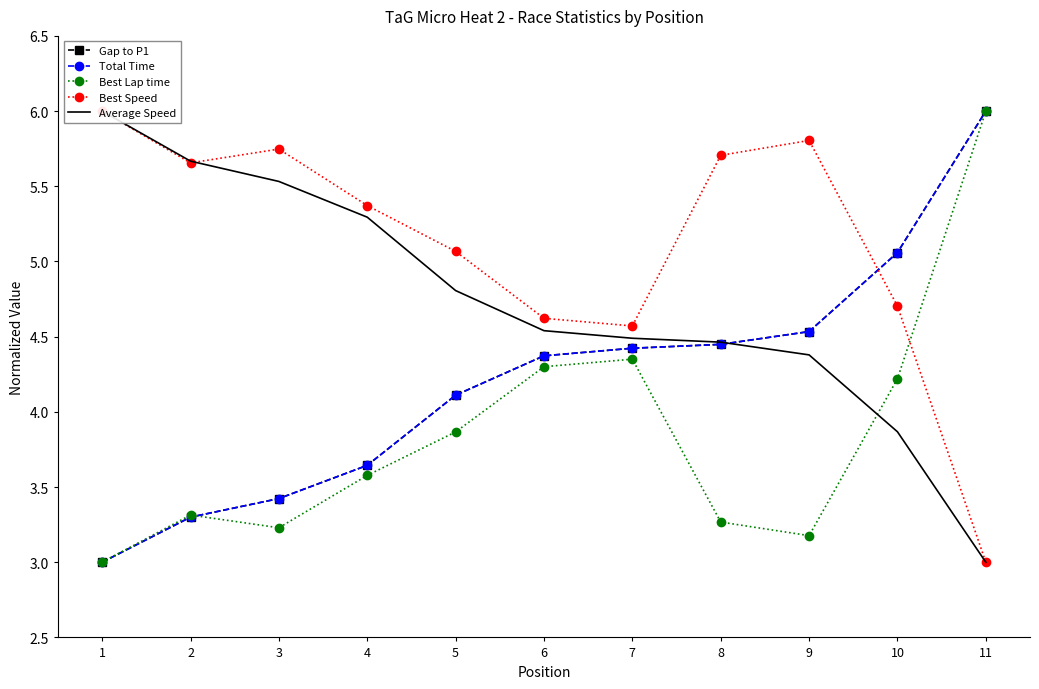

Where is the first local maximum for Best Speed?

3